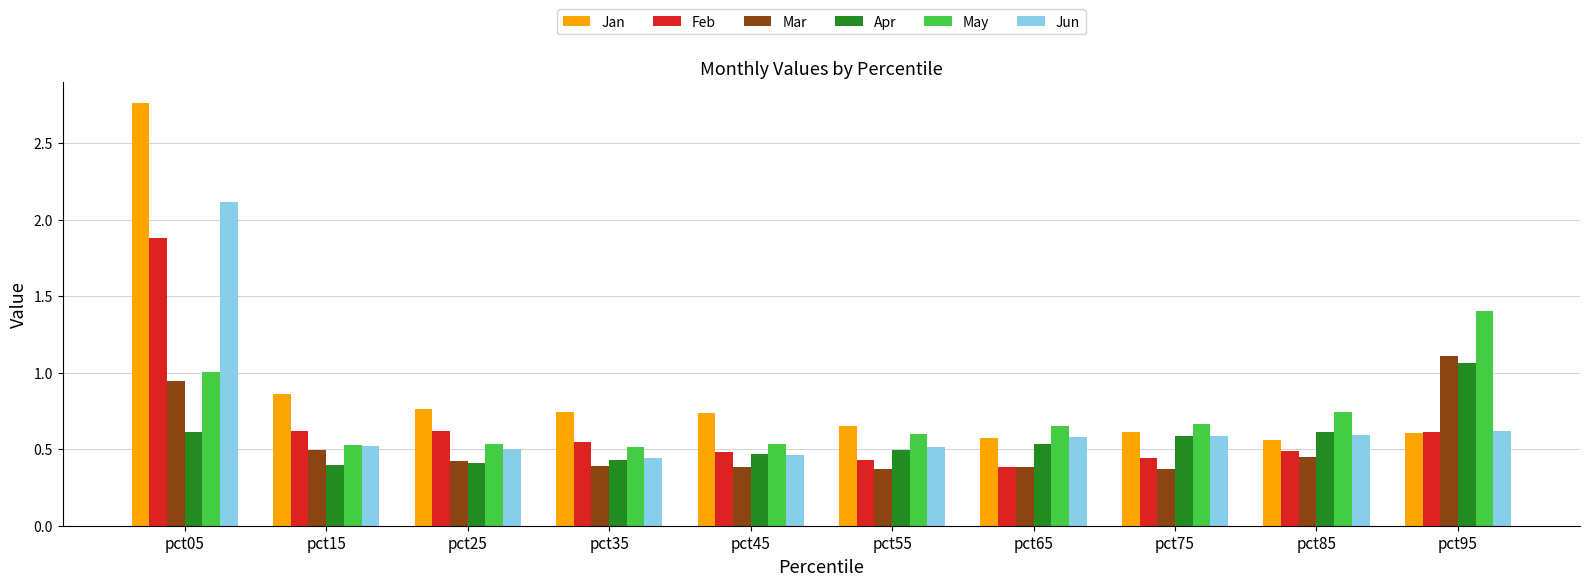

List the series in order of their peak value, highest first.

Jan, Jun, Feb, May, Mar, Apr